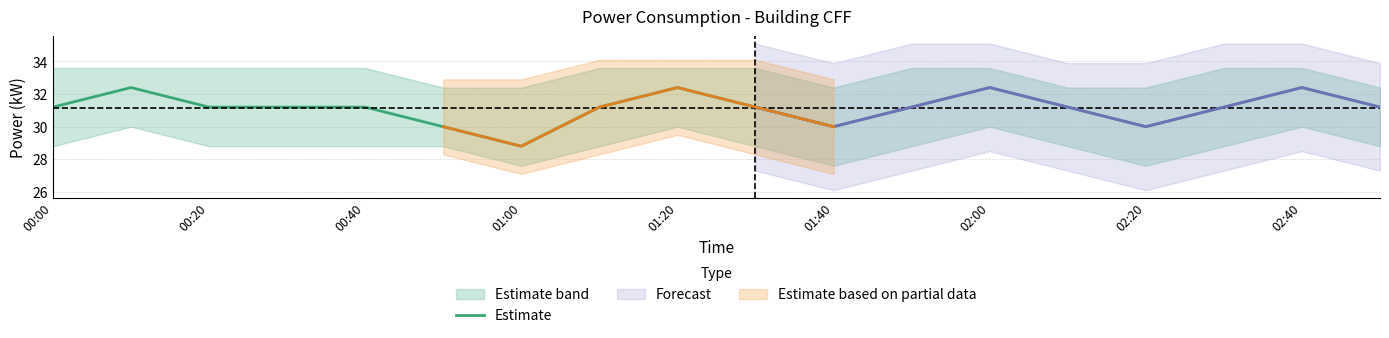

Where does the Estimate series first go above 31?

00:00